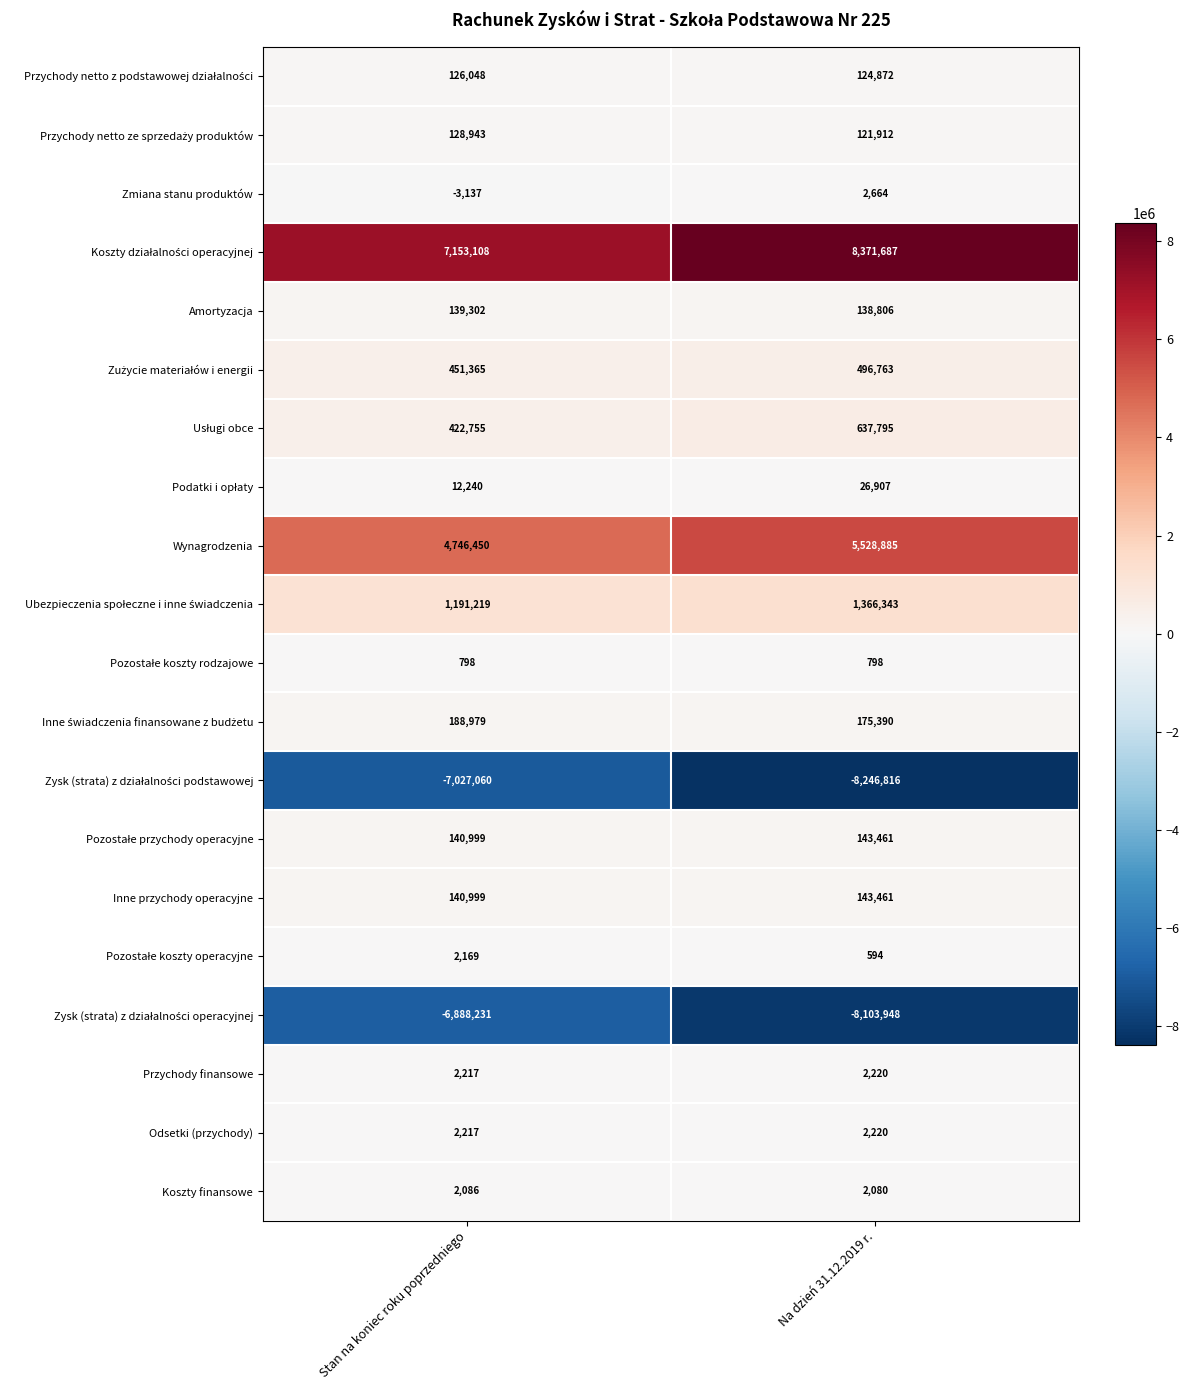

What is the total value across all series at Stan na koniec roku poprzedniego?

933466